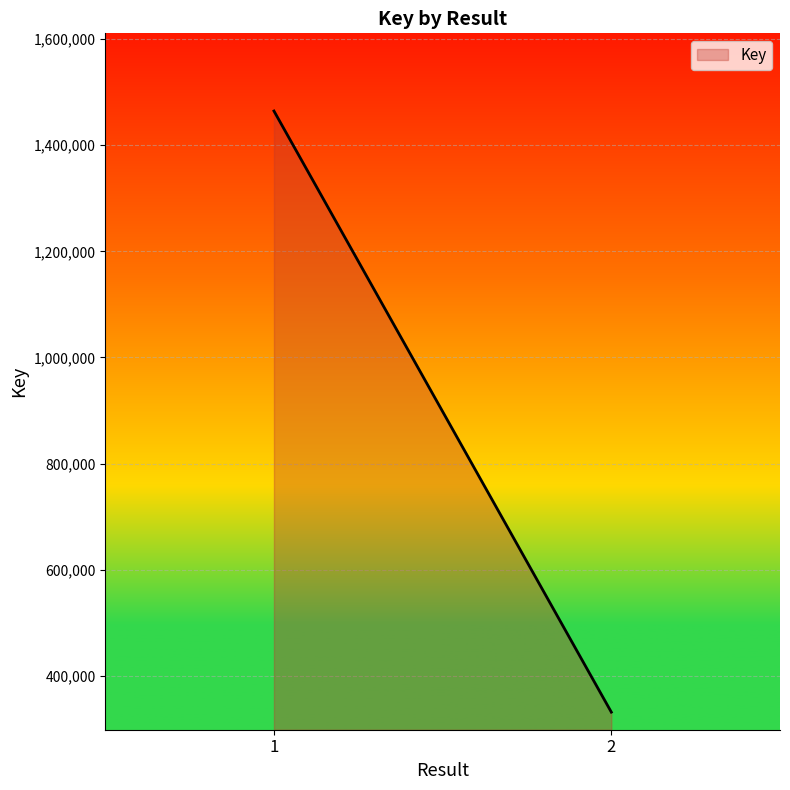

At which label is the value closest to 897891?

1